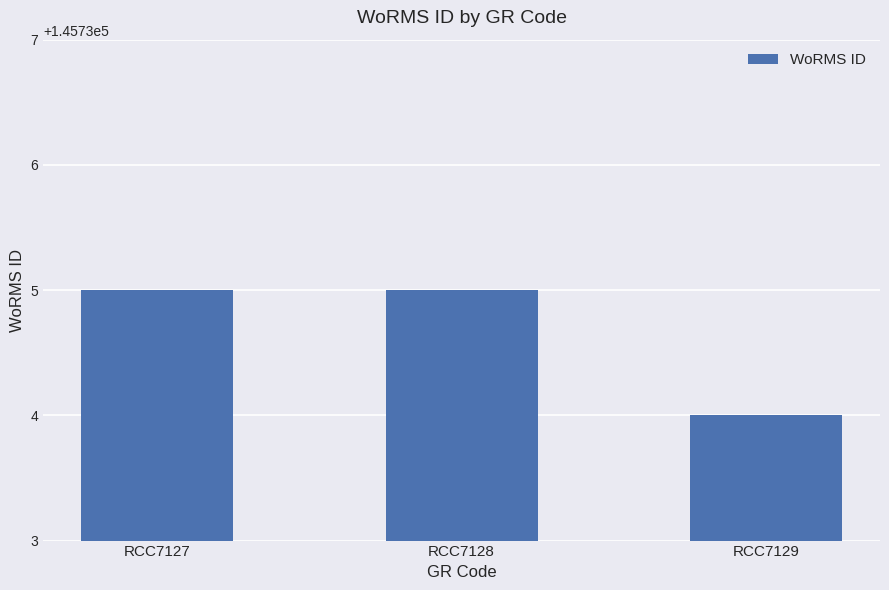

What is the smallest value displayed?

145734